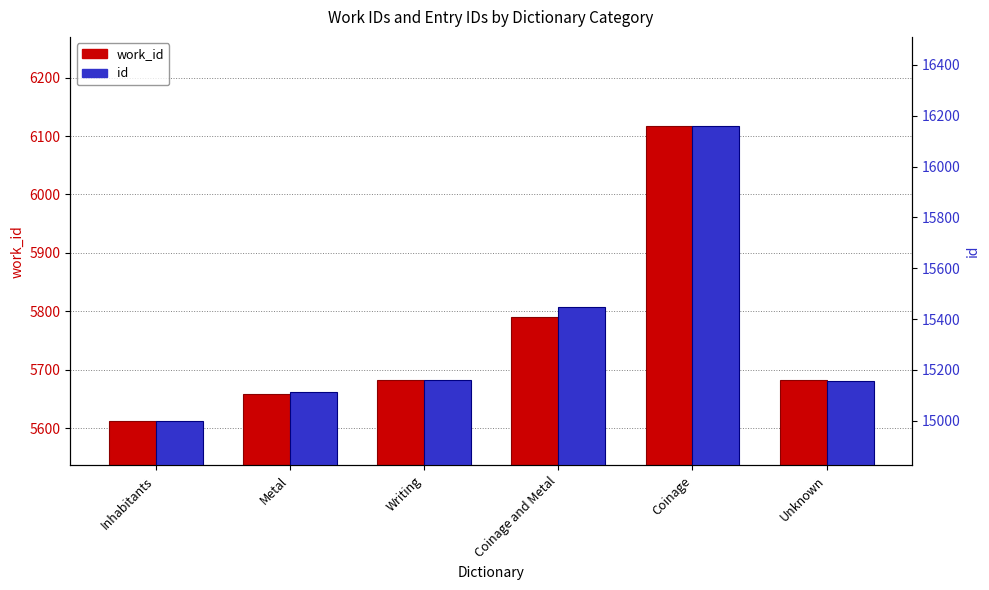

Which series has the largest range (max minus min)?

id